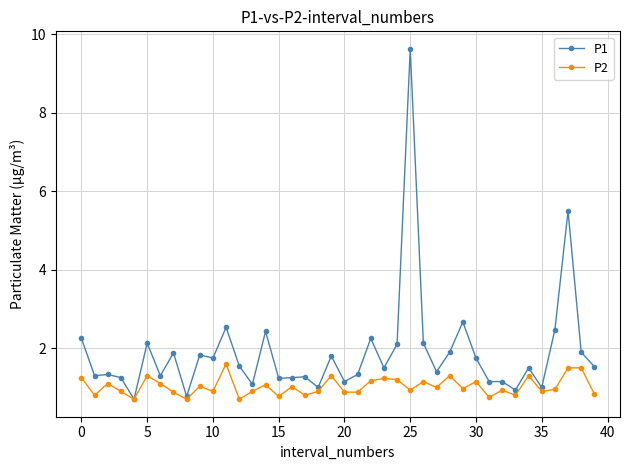

Which series has the widest spread of values?

P1